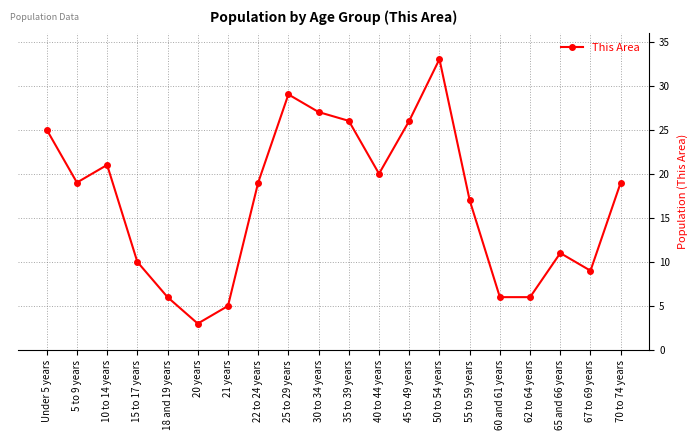

What is the approximate value at 15 to 17 years, to the nearest 10?

10